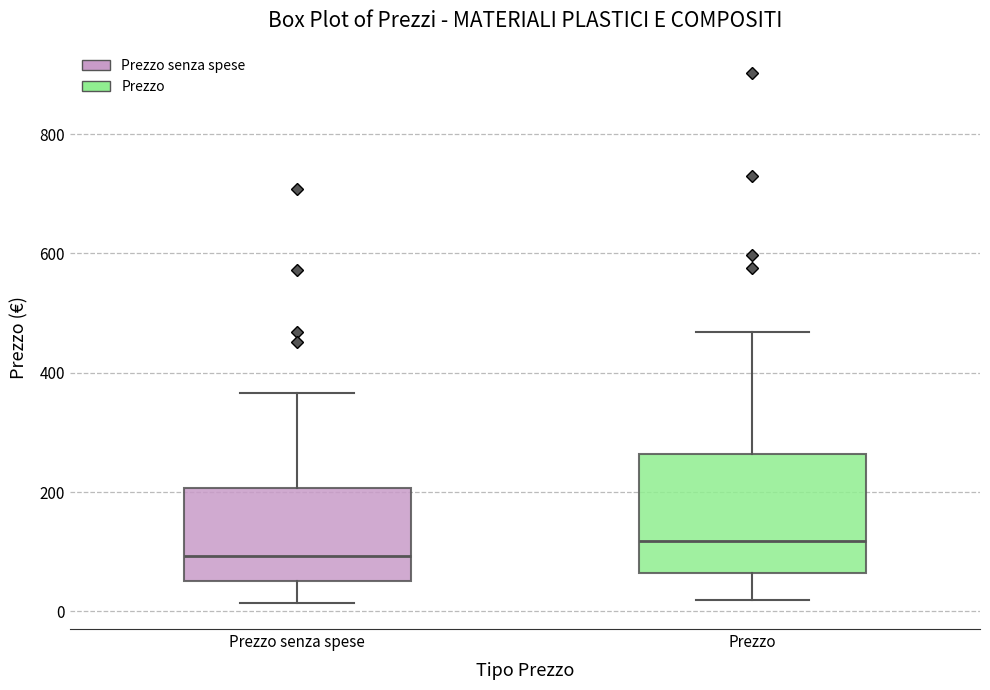

Comparing the boxes themselves (not the whiskers), which one is the tallest?

Prezzo